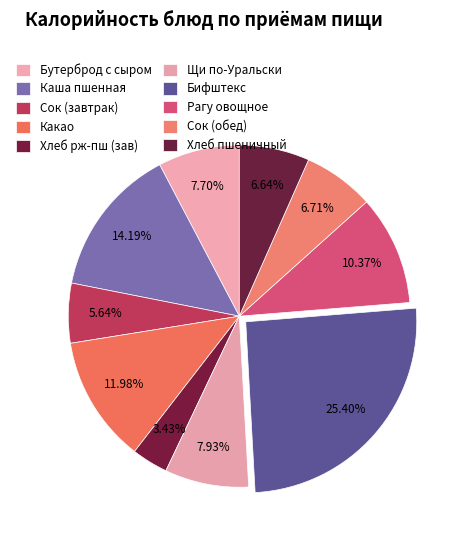

Is there a majority slice in this chart?

No